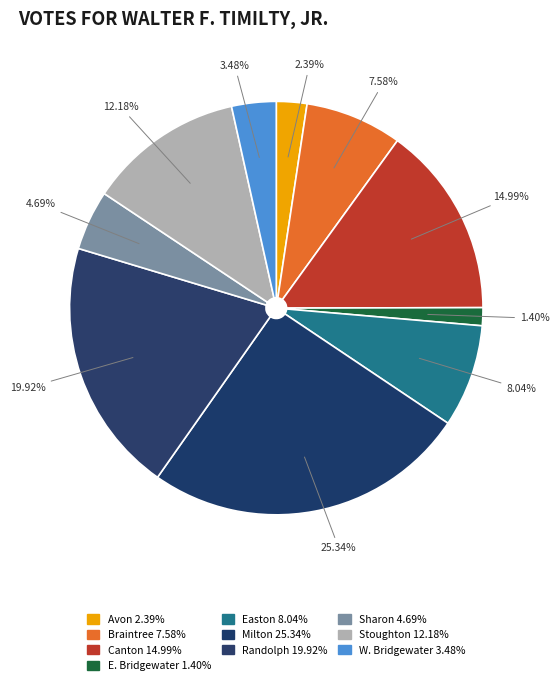

The Milton slice represents 20% of the pie. True or false?

False